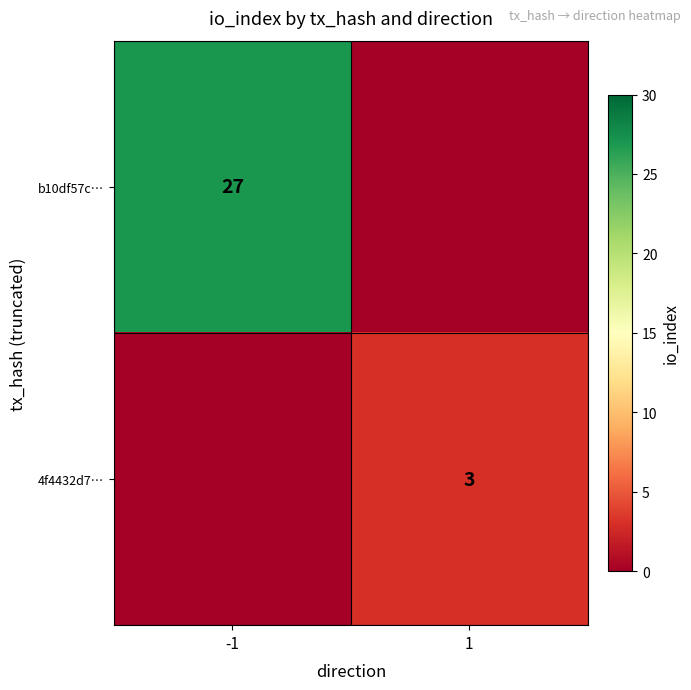

The value of b10df57c… at -1 is 48. True or false?

False